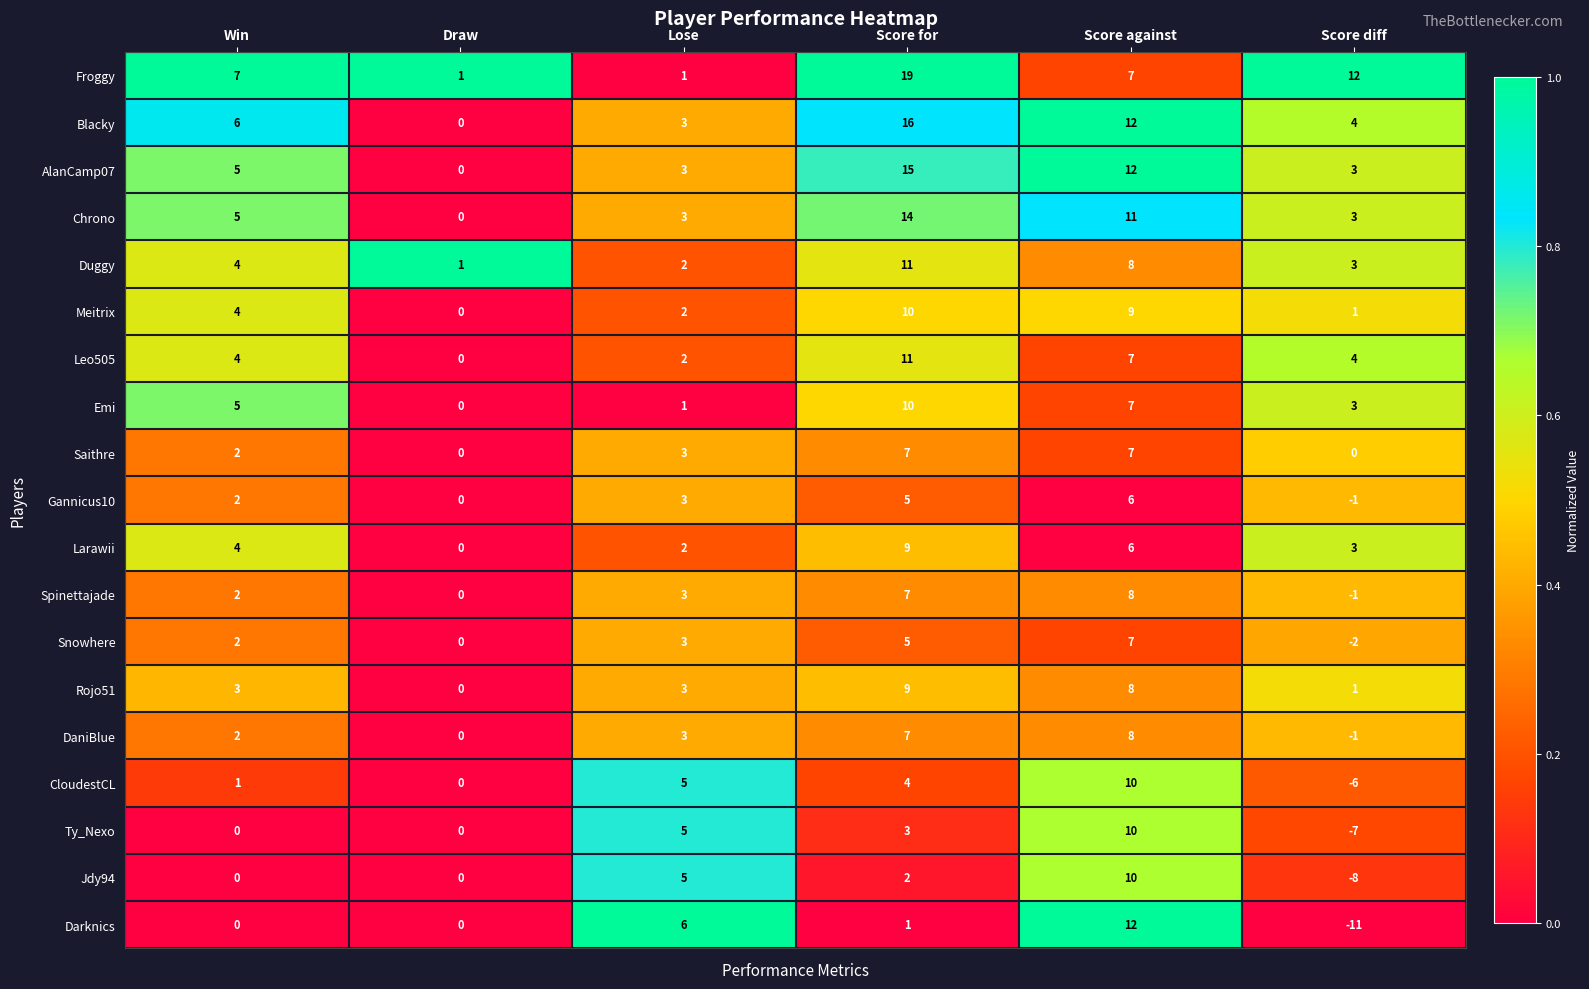

Which series has the largest total across all categories?

Froggy